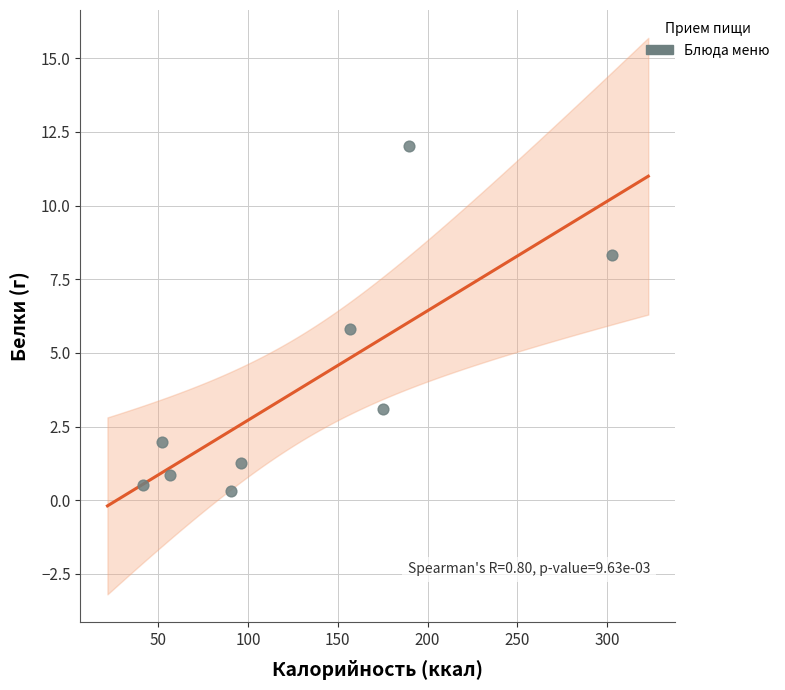

What is the range of Y values (max minus min)?

11.7